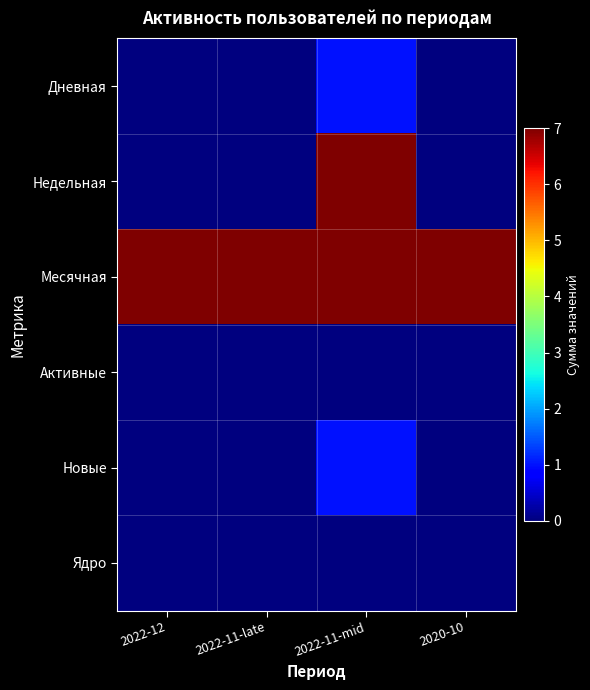

What is the spread (max minus min) of values at 2022-11-mid?

7